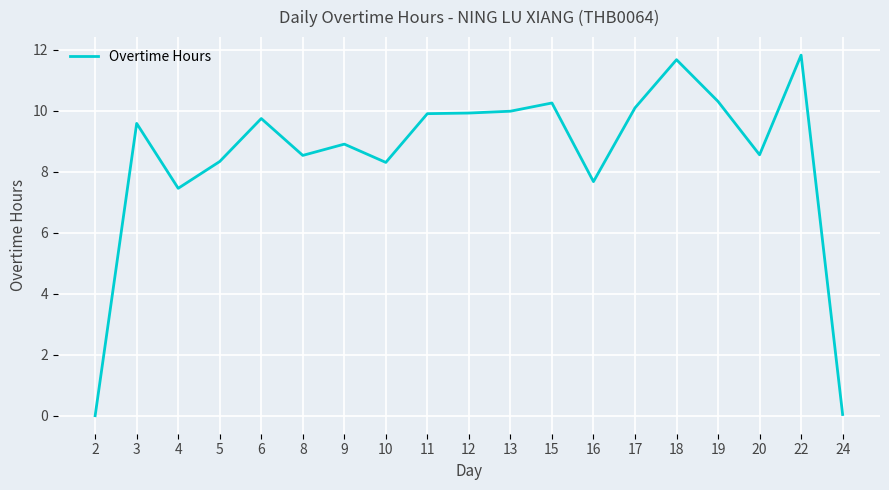

The chart shows a value of 6.0 at 2. True or false?

False